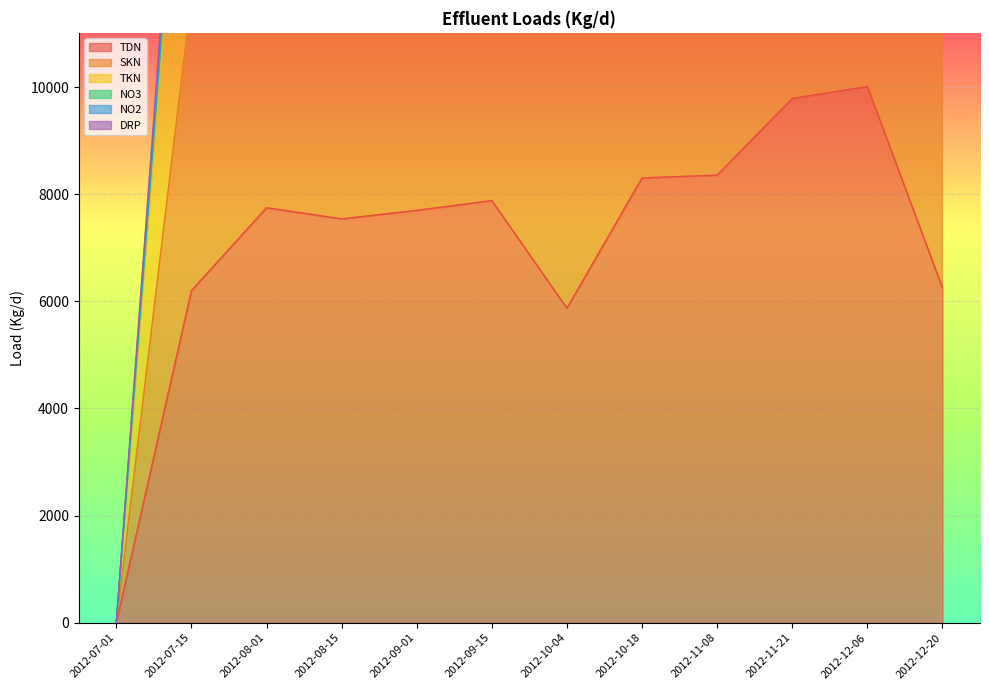

What position from the left is 2012-08-15?

4